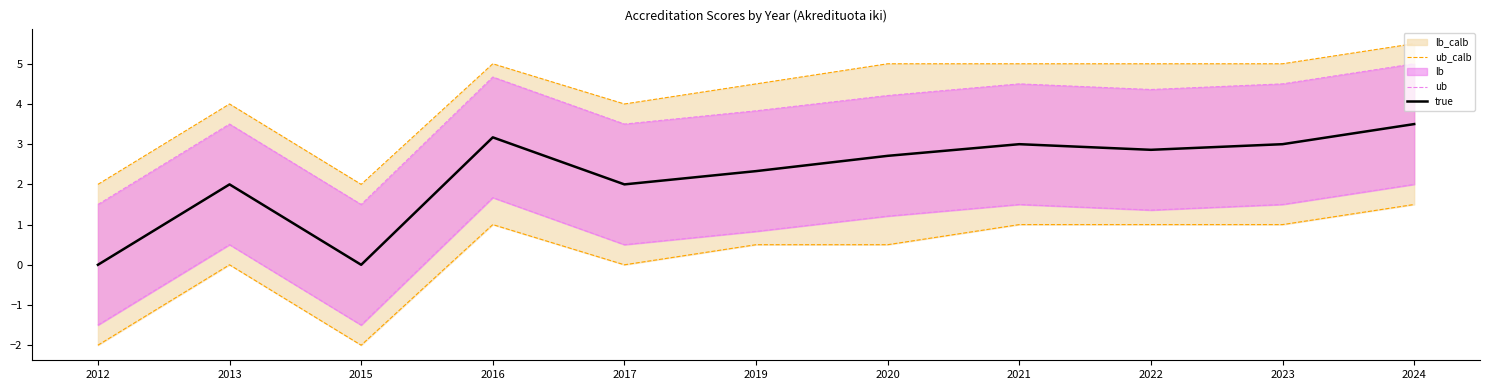

The value of true at 2015 is -1.6. True or false?

False